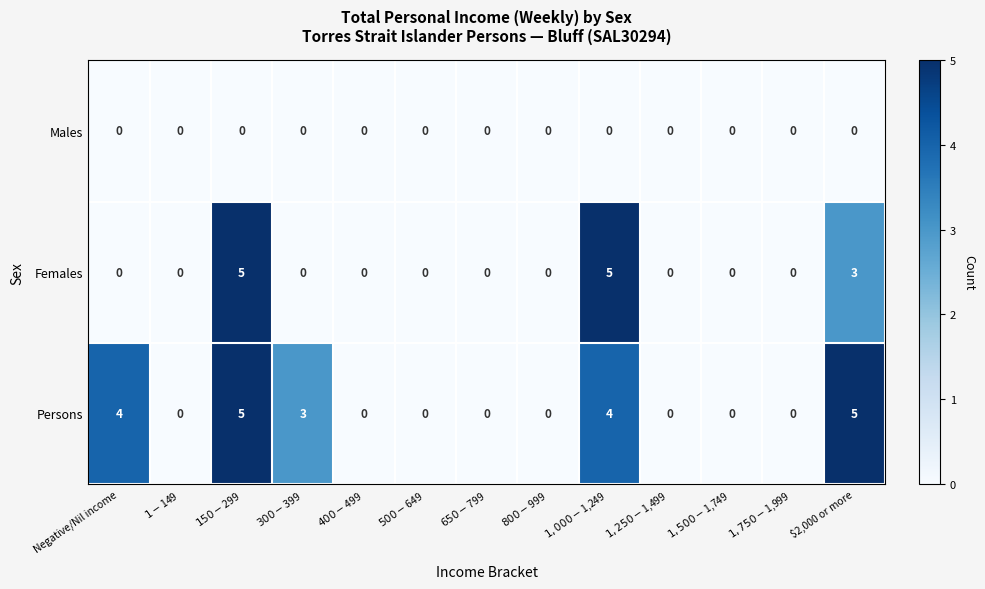

At how many categories does at least one series exceed 1?

5